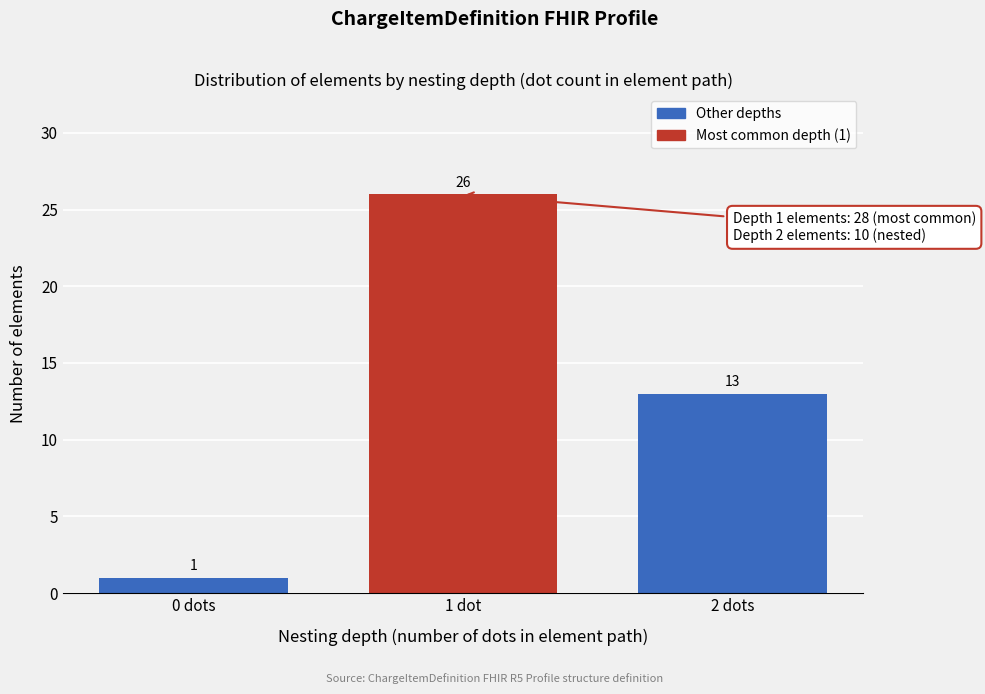

Reading right to left, transcribe all the data shown in this chart.

13	26	1